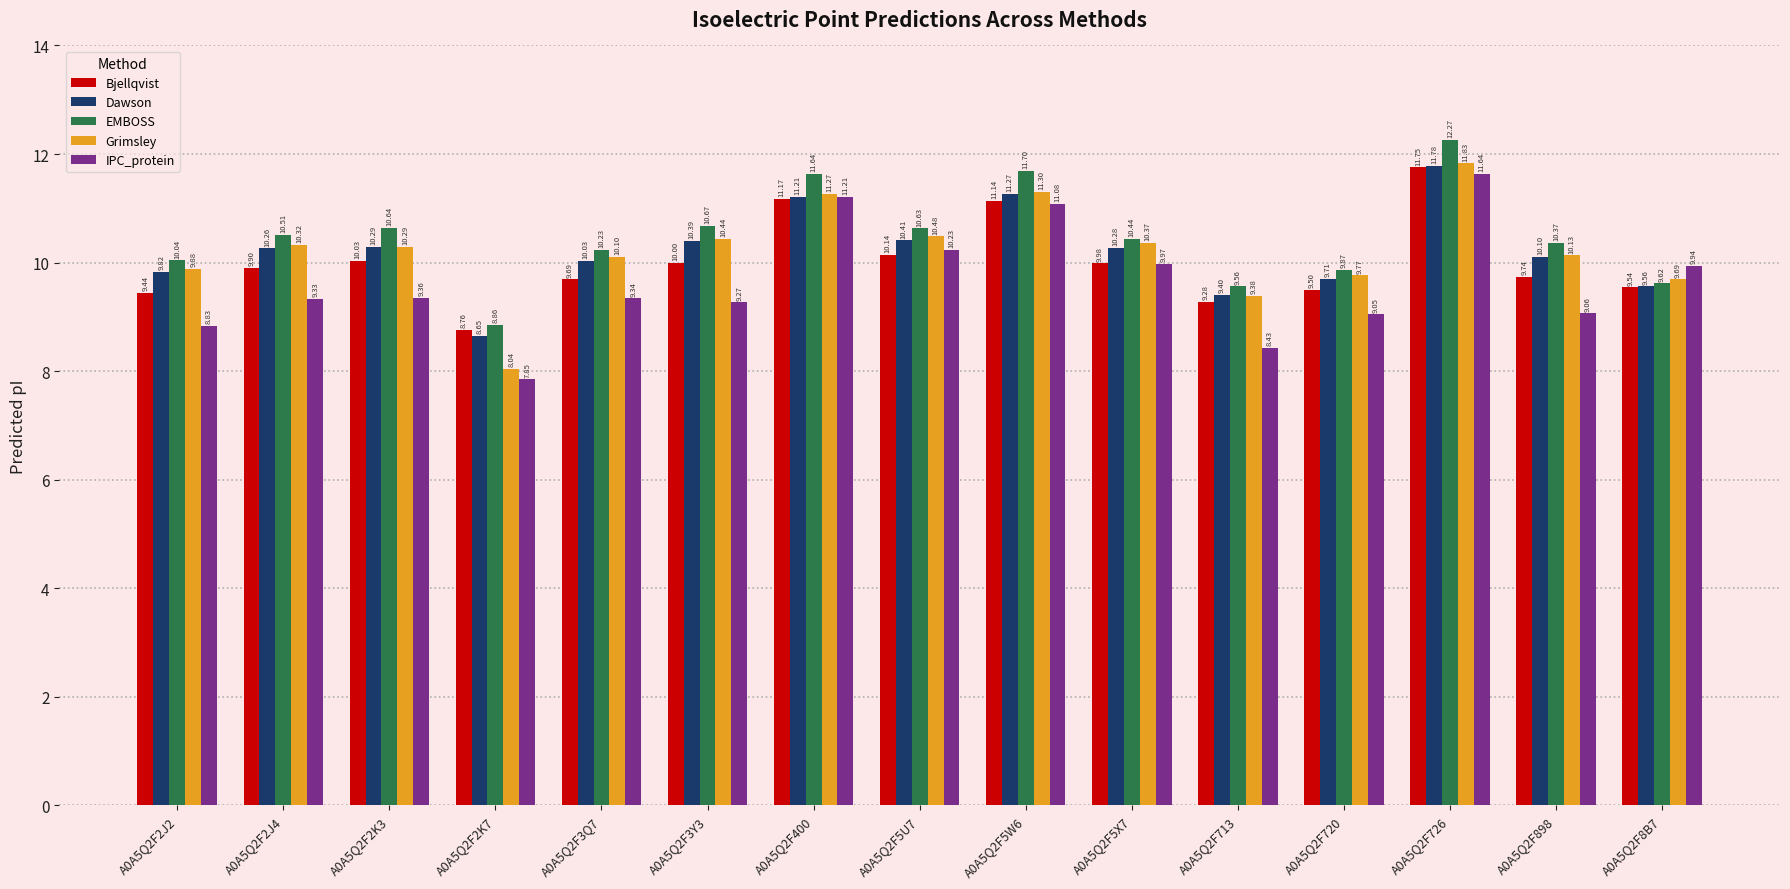

Where does the IPC_protein series first go above 9?

A0A5Q2F2J4